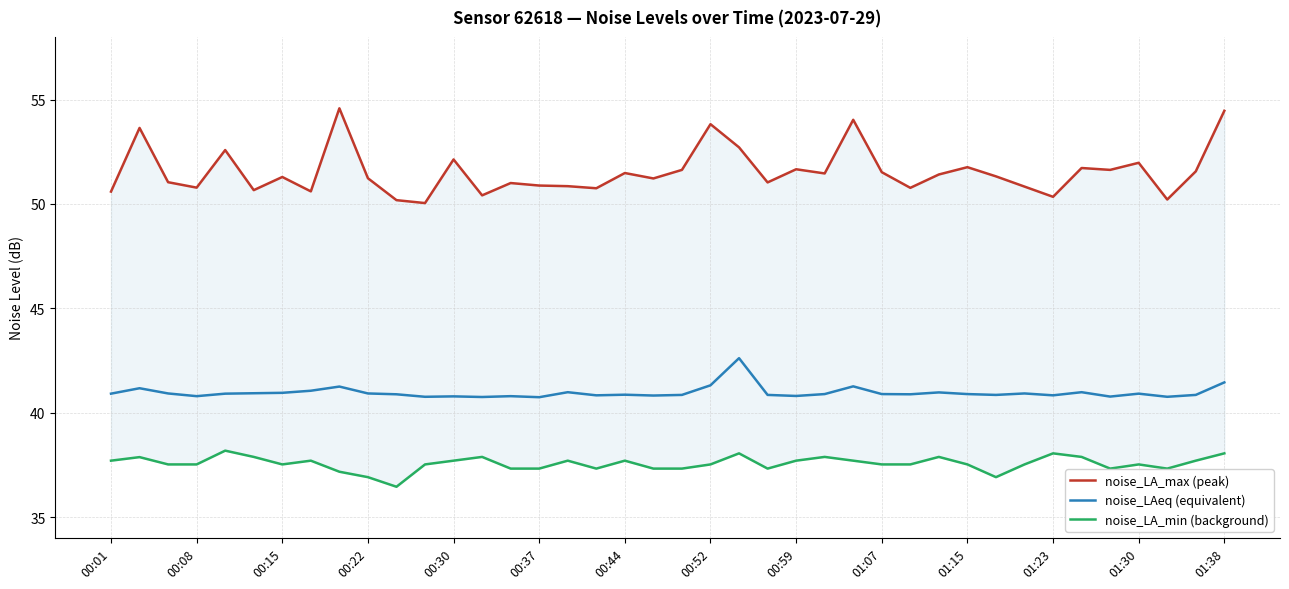

Where does the noise_LA_min (background) series first go above 37?

00:01